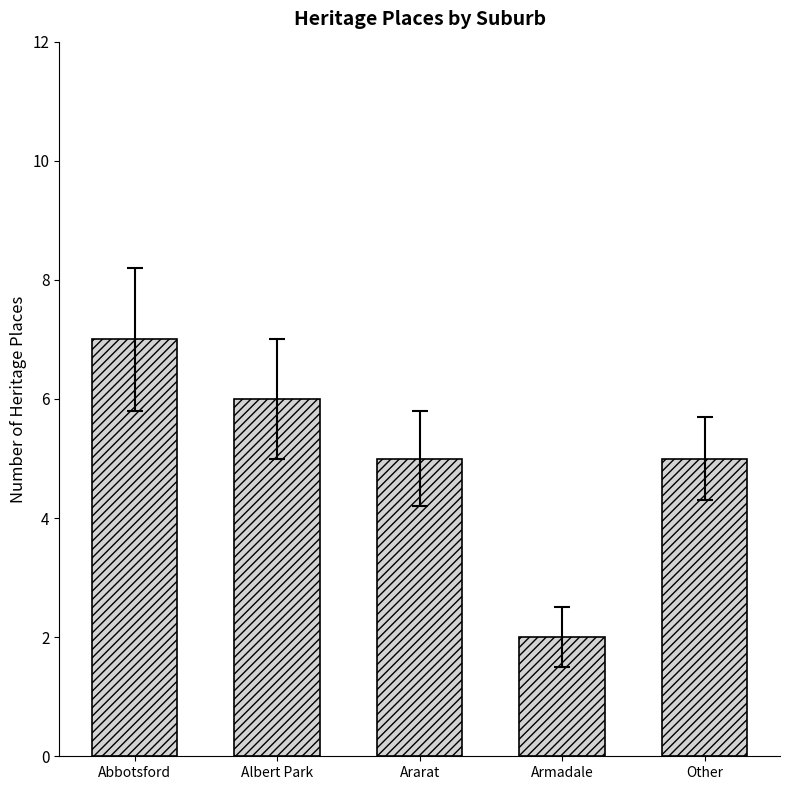

Reading right to left, what are all the values shown in this chart?

Other=5	Armadale=2	Ararat=5	Albert Park=6	Abbotsford=7